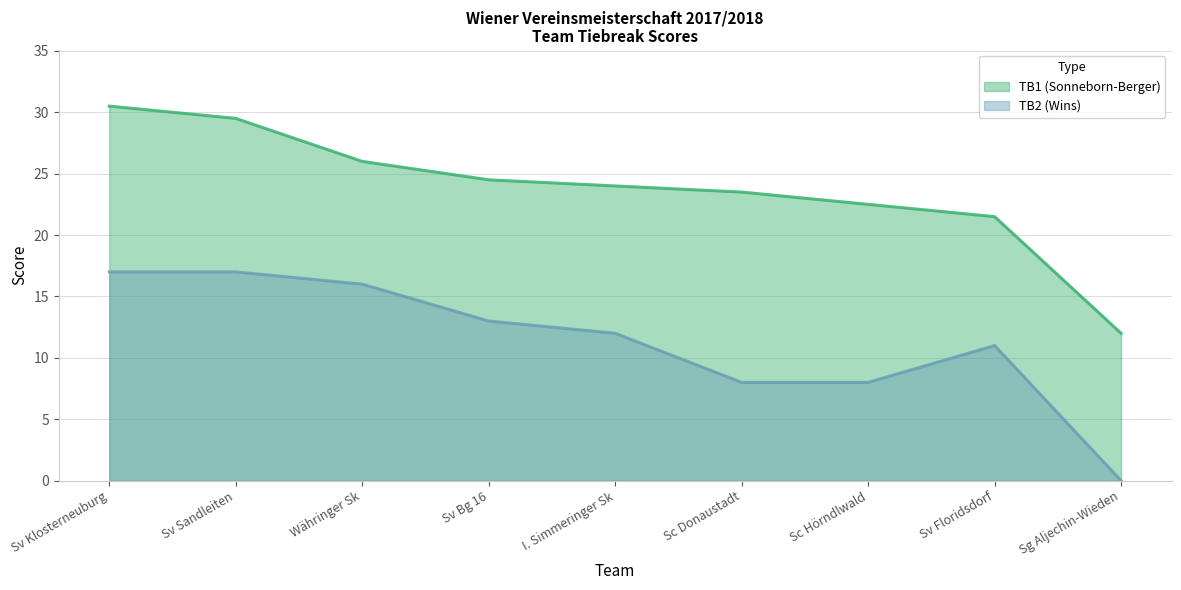

Which series changed the most between Sv Sandleiten and Sg Aljechin-Wieden?

TB1 (Sonneborn-Berger)